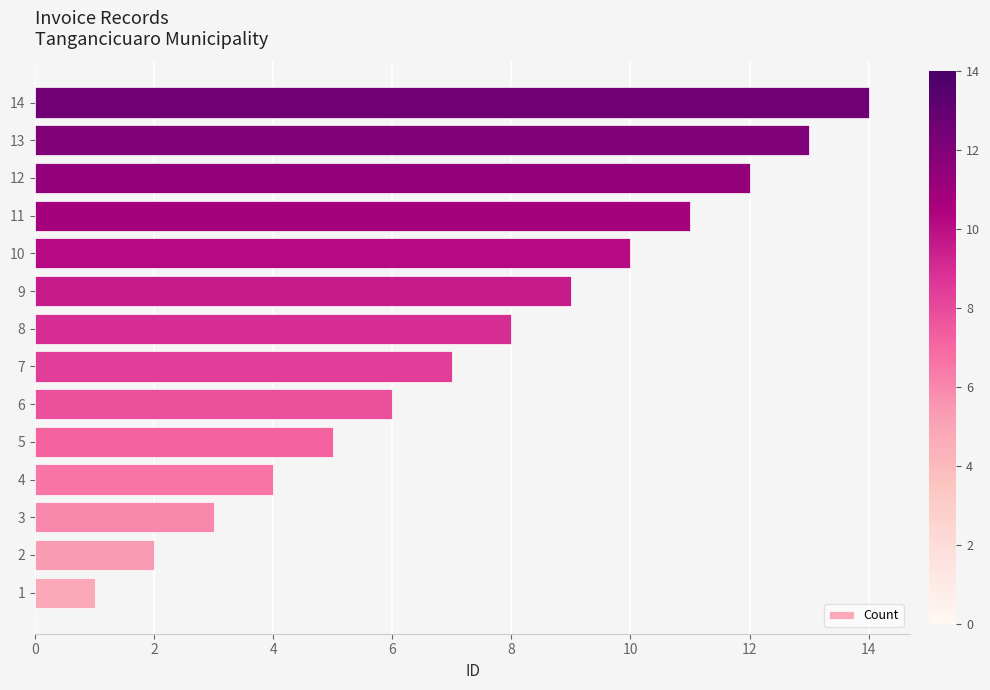

What is the difference between the maximum and minimum values?

13